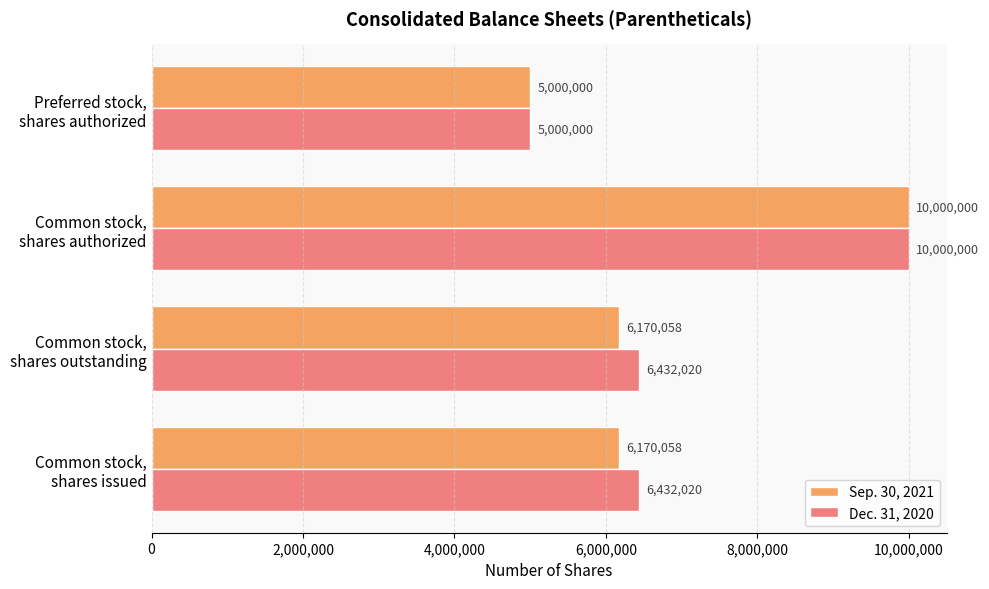

What is the minimum value shown in the chart?

5000000